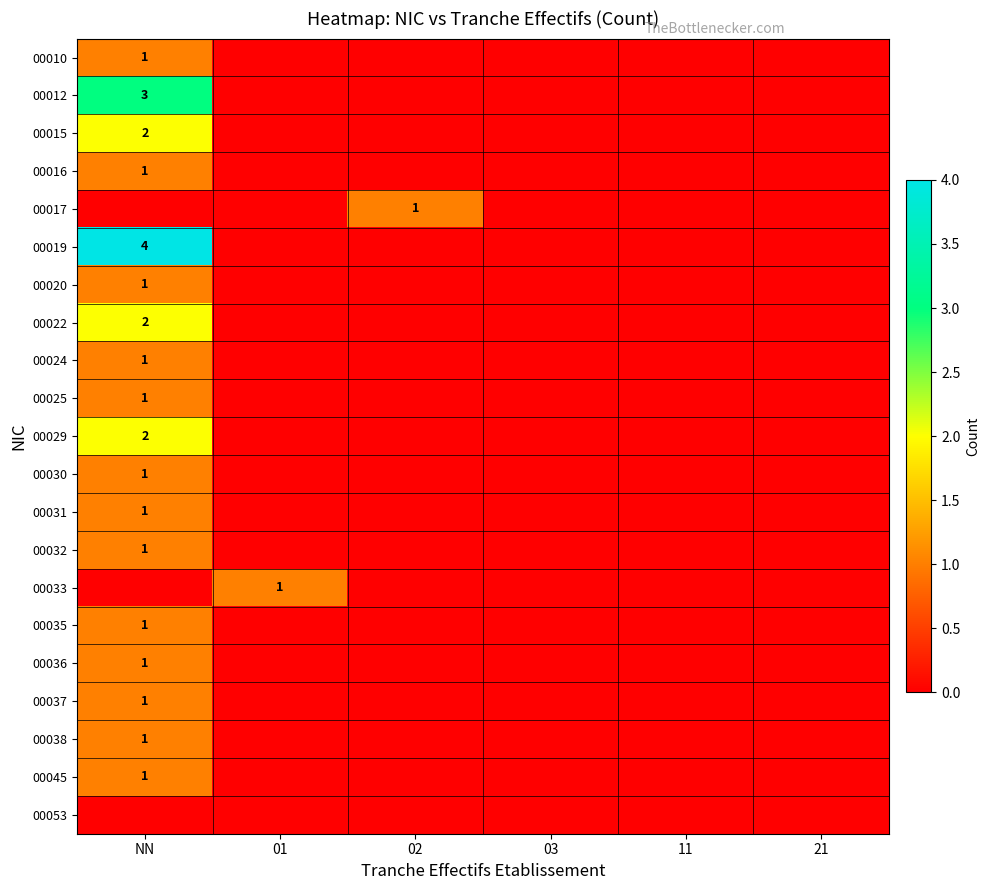

The value of 00017 at 02 is 0. True or false?

False